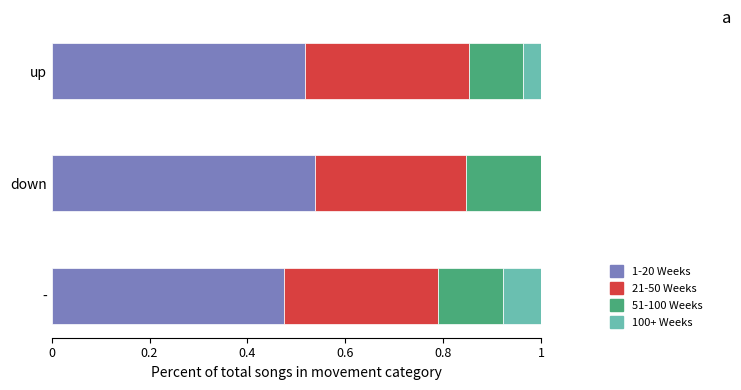

What is the total value across all series at down?

1.0